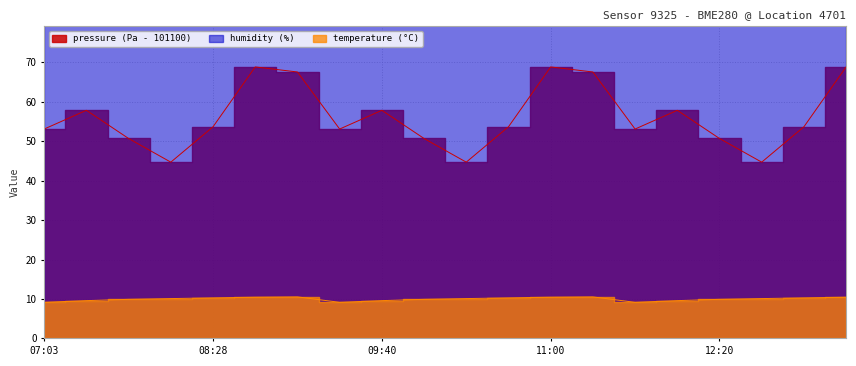

The pressure series shows 47.7 at 08:50. True or false?

False